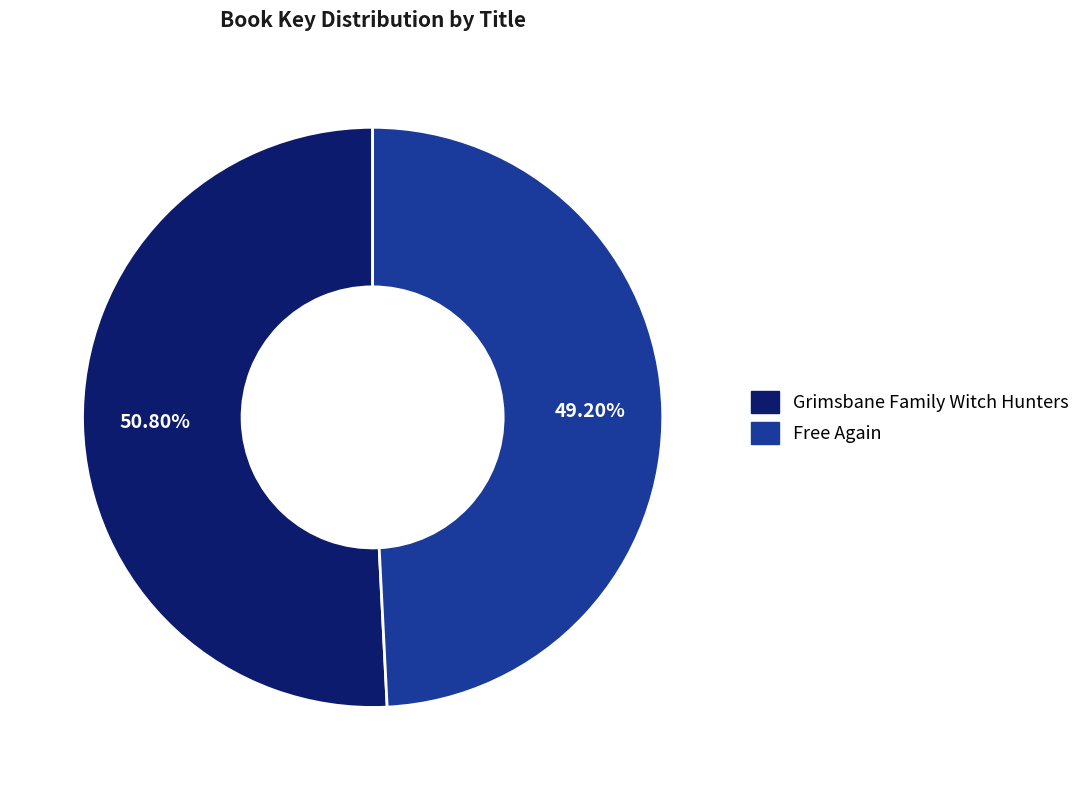

To the nearest percent, what is the average slice percentage?

50%